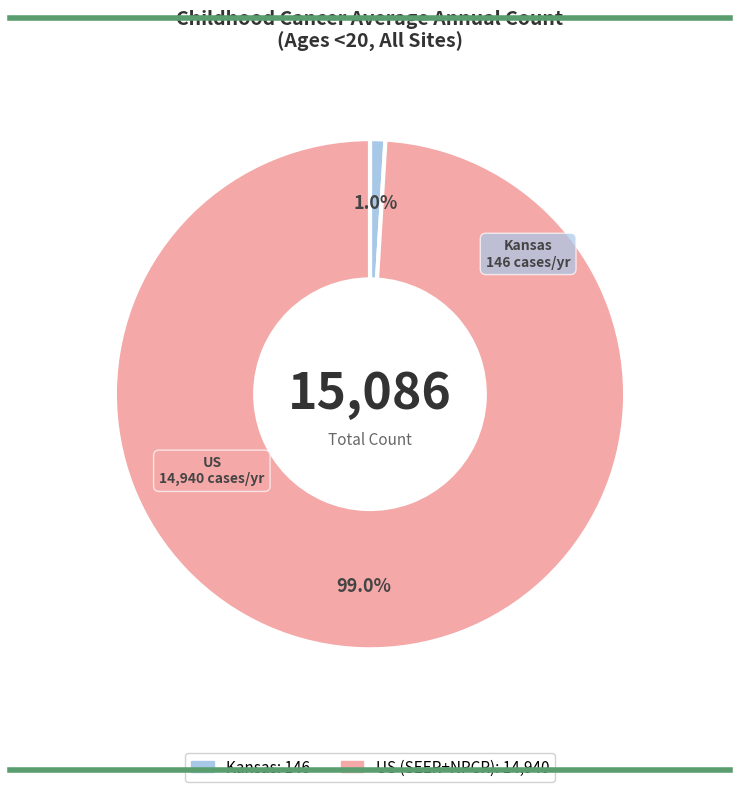

To the nearest percent, what portion does US (SEER+NPCR) represent?

99%